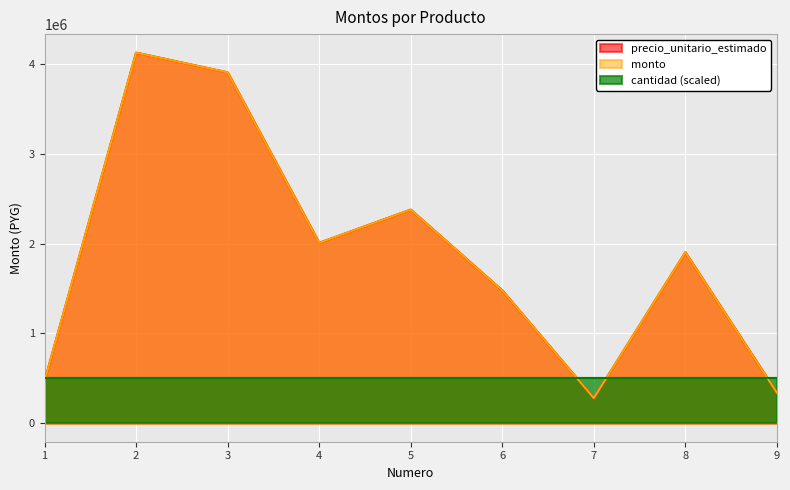

Is it true that monto equals 158465 at 7?

False